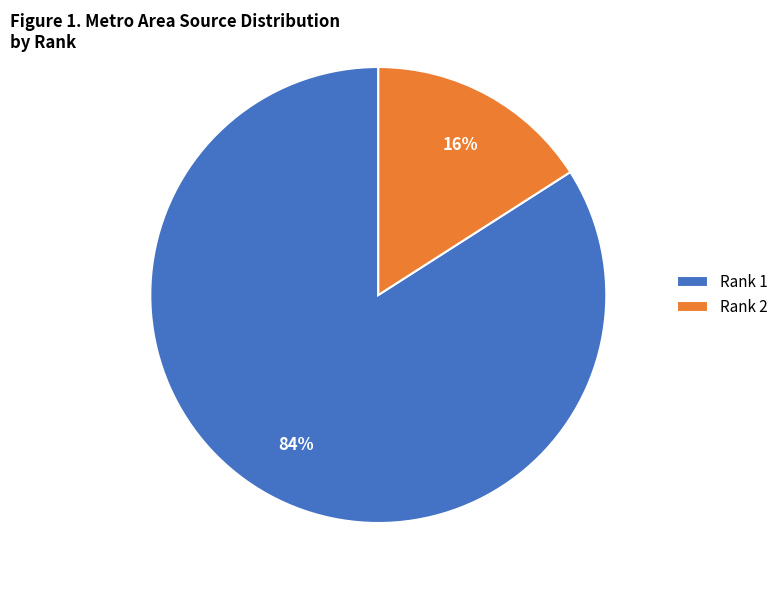

Combined, do Rank 2 and Rank 1 account for over 50%?

Yes